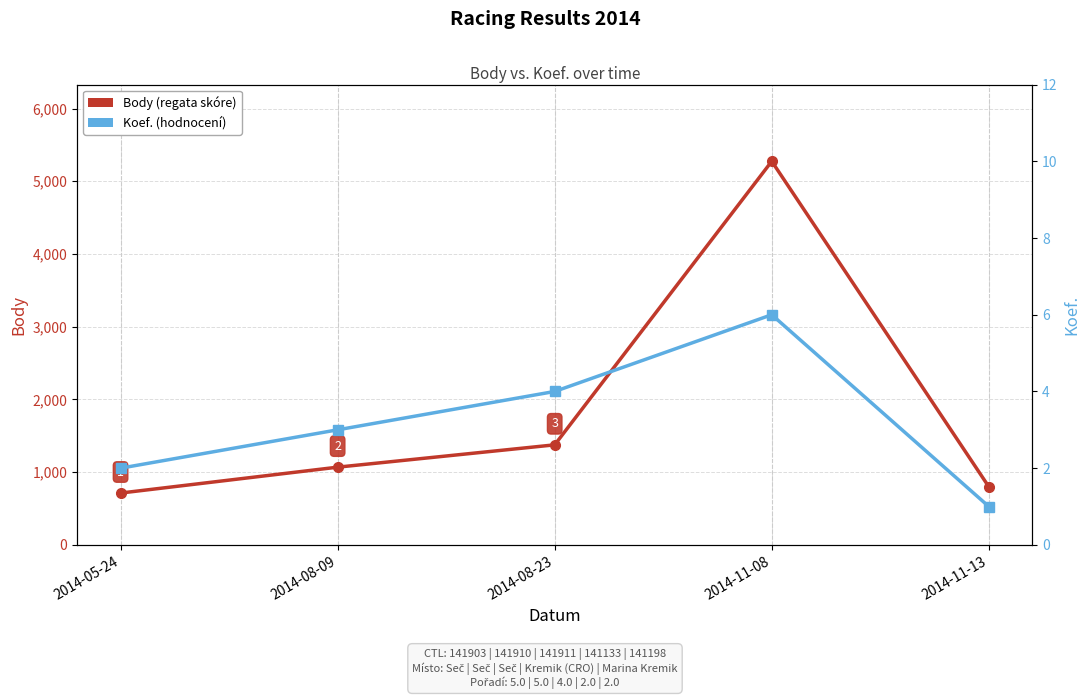

What is the maximum value shown in the chart?

5275